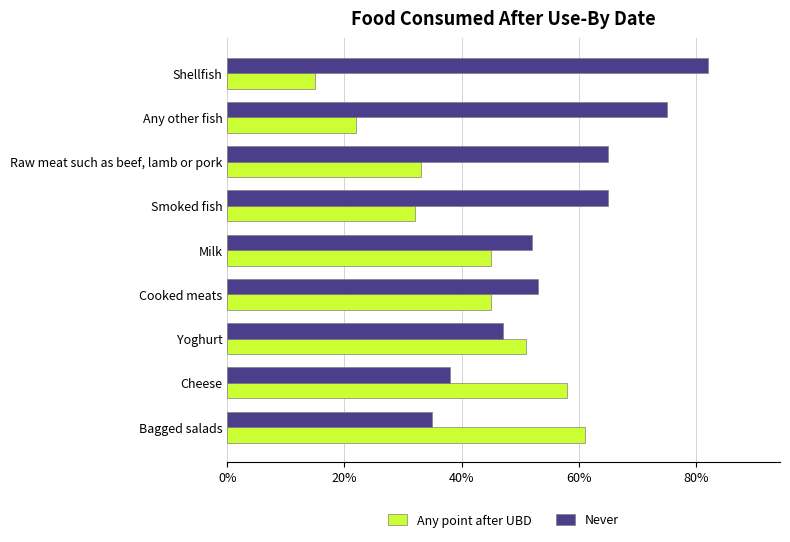

How many distinct data groups are displayed?

2